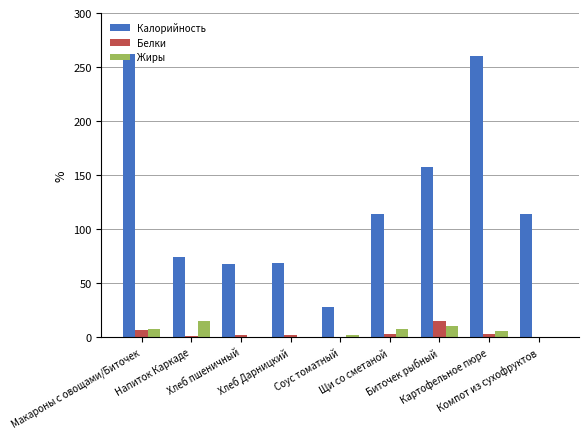

What is the highest value of the Жиры series?

14.8